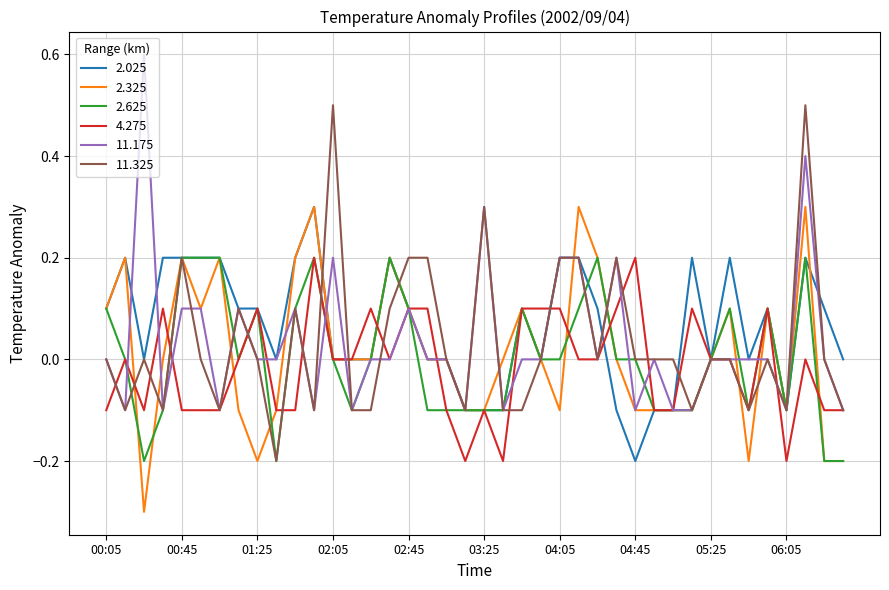

What is the minimum value for 2.325?

-0.3